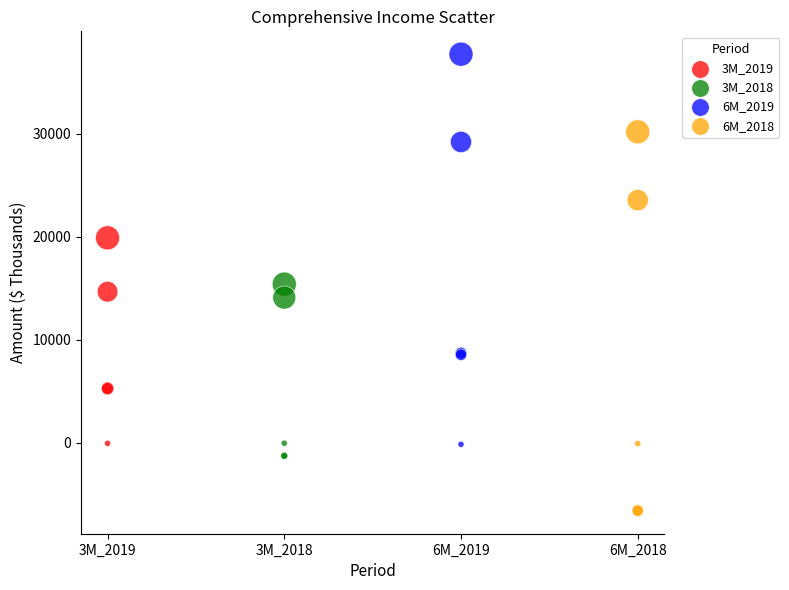

Which series reaches the maximum Y coordinate?

6M_2019